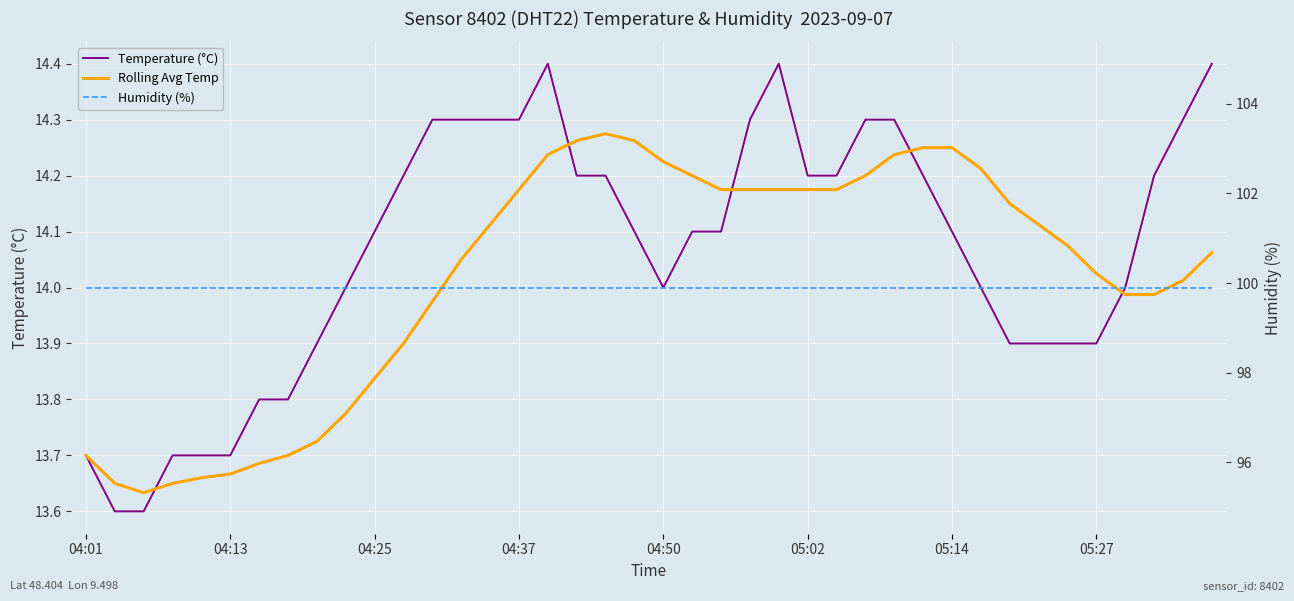

True or false: Humidity (%) has a value of 154.6 at 9.

False